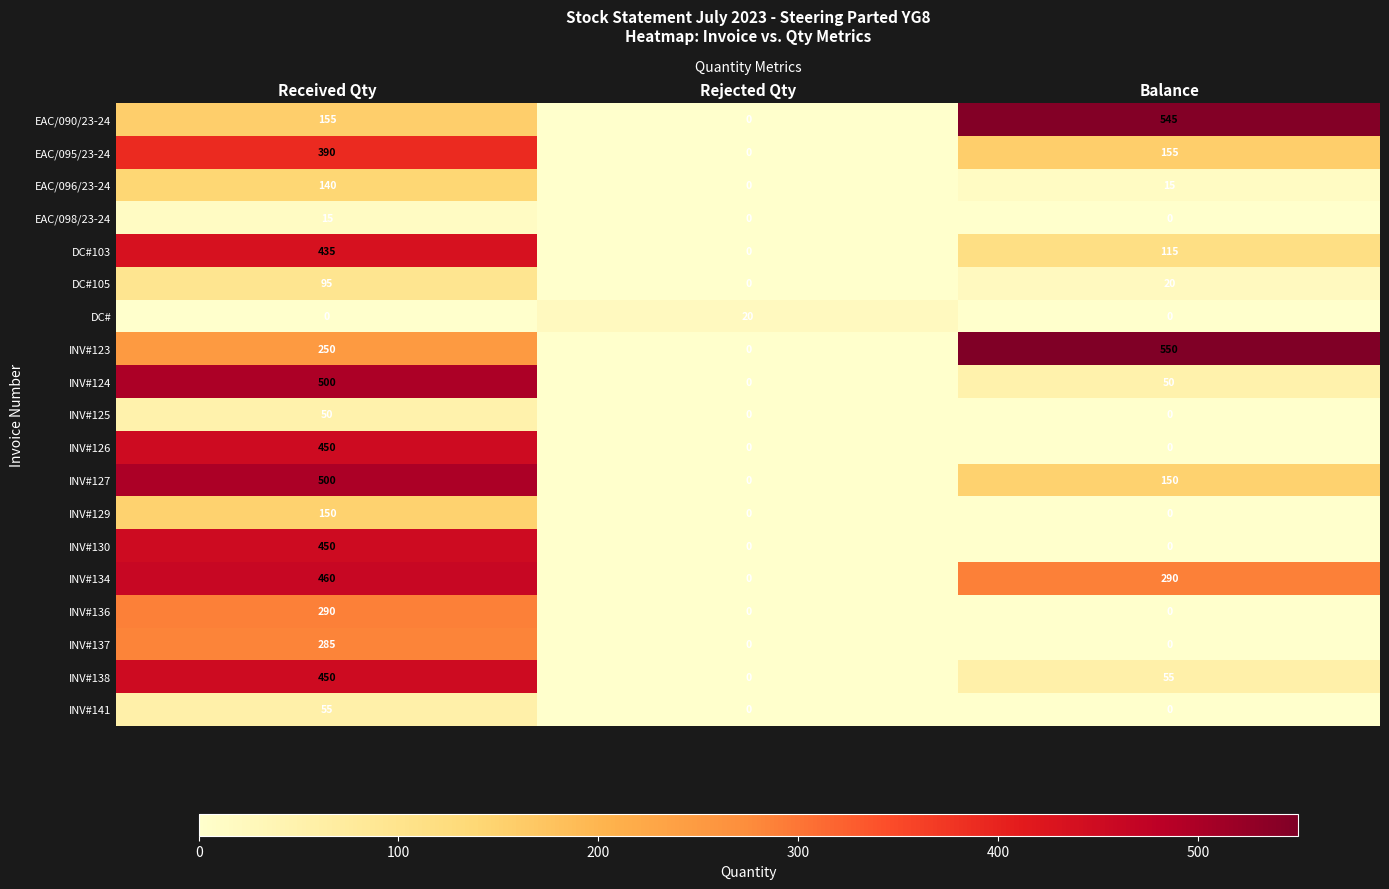

What is the maximum value for EAC/090/23-24?

545